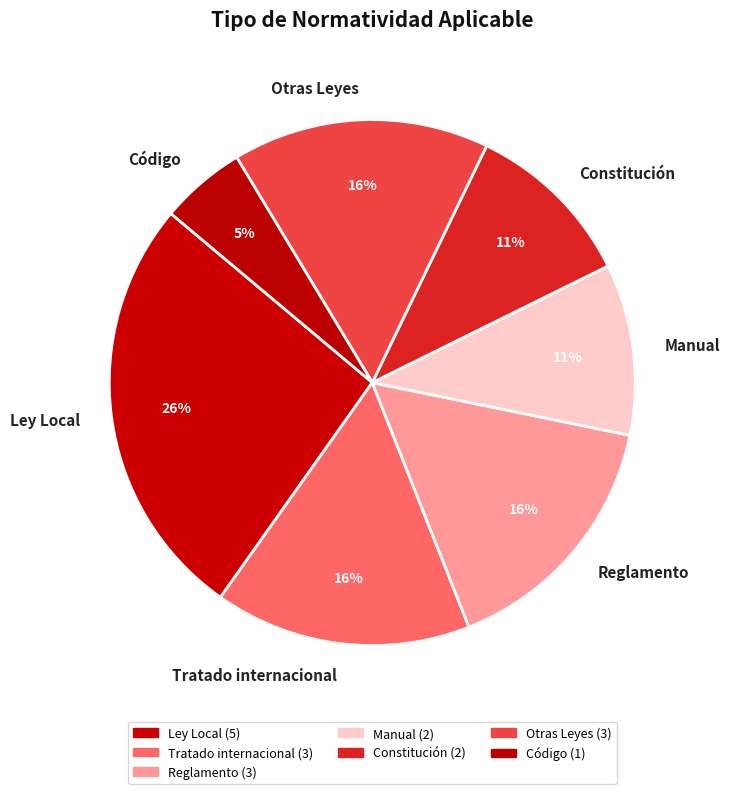

The Otras Leyes slice represents 16% of the pie. True or false?

True